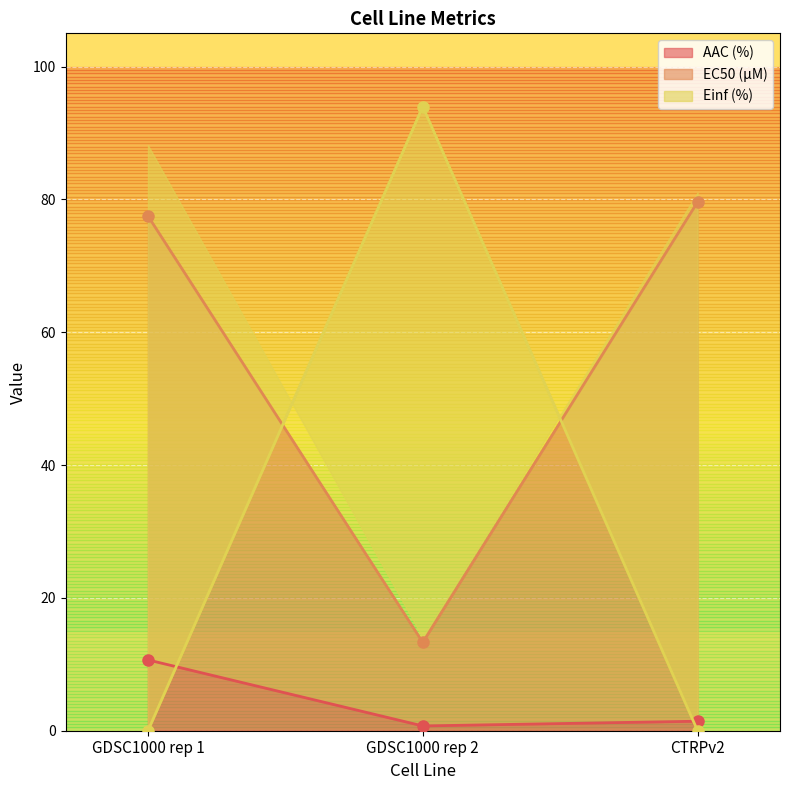

Reading left to right, transcribe all the data shown in this chart.

AAC (%): 10.7	0.7	1.4
EC50 (µM): 77.5	13.3	79.6
Einf (%): 0.0	94.0	0.0